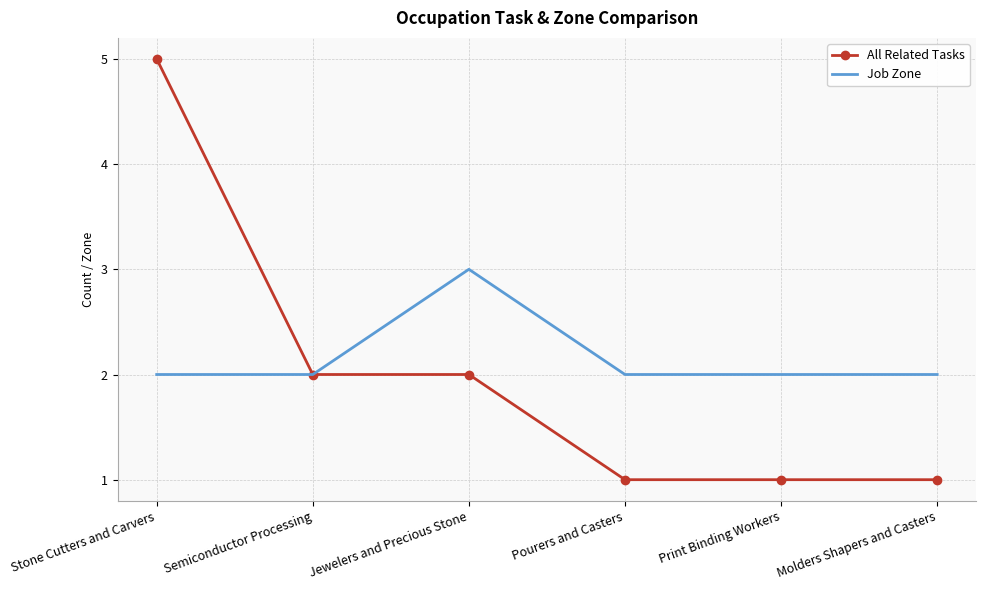

Reading left to right, list all the values displayed in this chart.

All Related Tasks: 5	2	2	1	1	1
Job Zone: 2	2	3	2	2	2